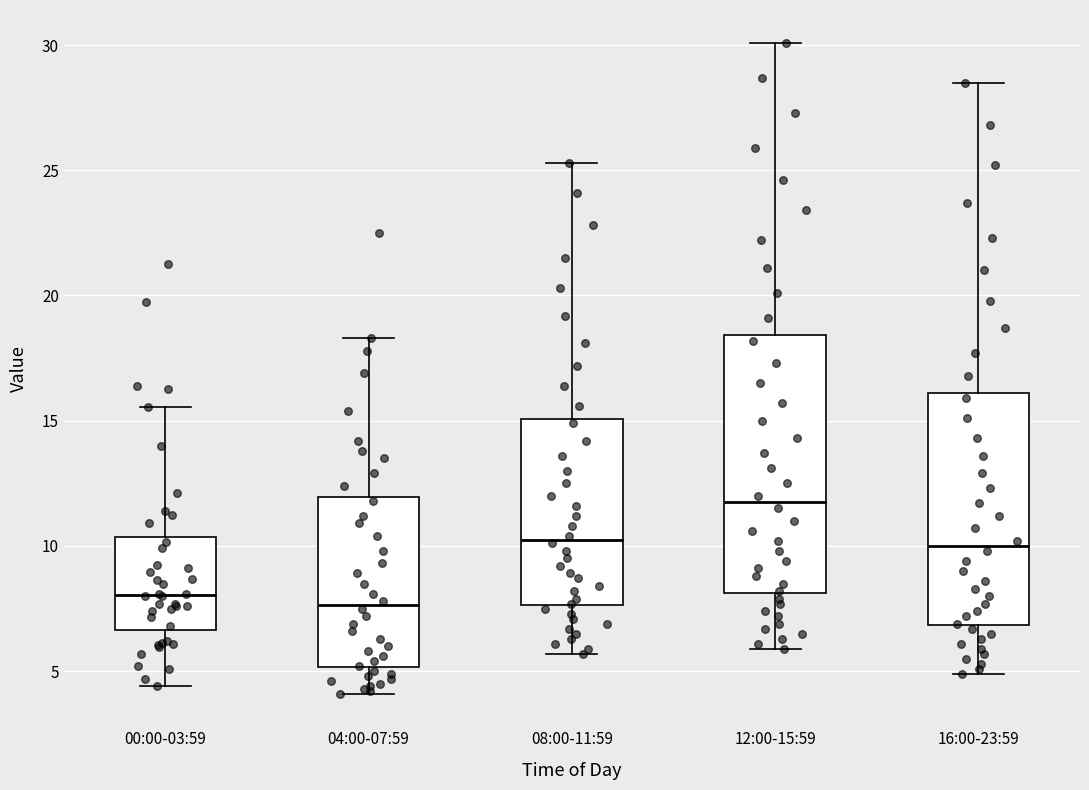

Where does the median line of the box for 08:00-11:59 sit on the y-axis? The values are not printed on the chart, so give them approximately, as read against the axis.

10.5